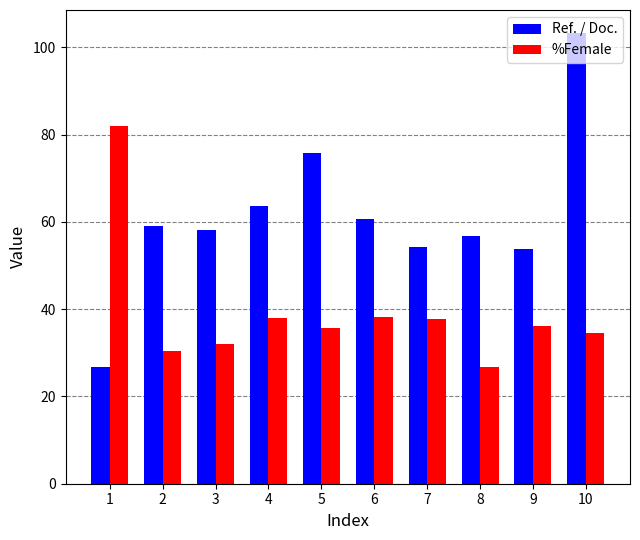

What is the difference between the maximum and minimum values in the Ref. / Doc. series?

76.6